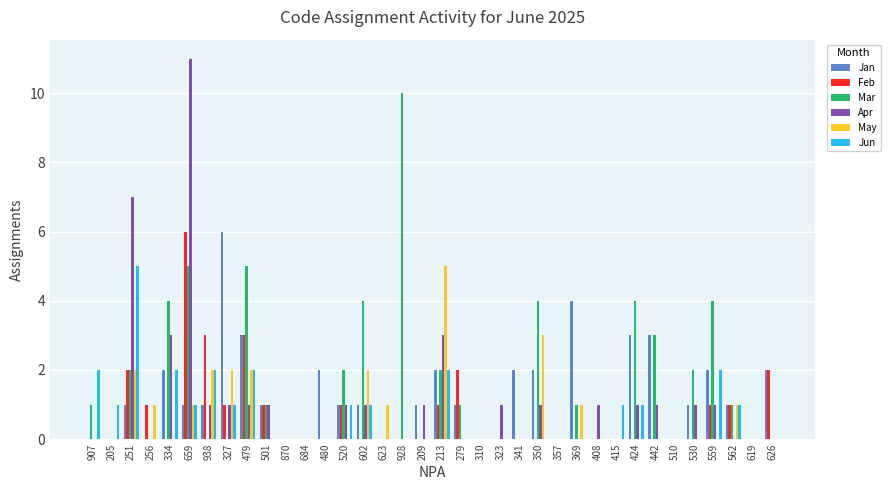

At which label does Feb reach its peak?

659